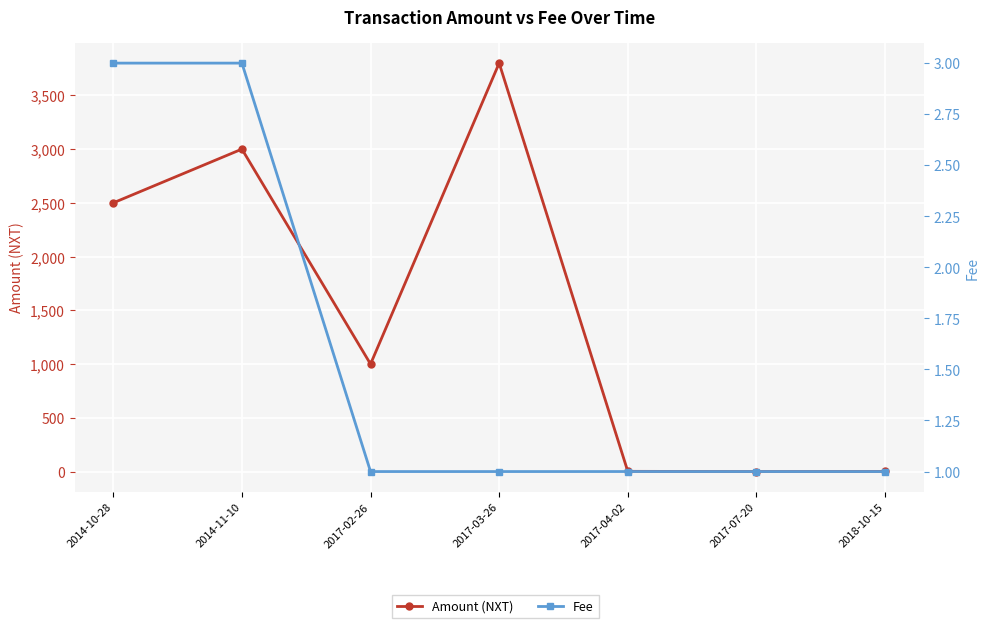

What is the label of the 3rd point from the left?

2017-02-26